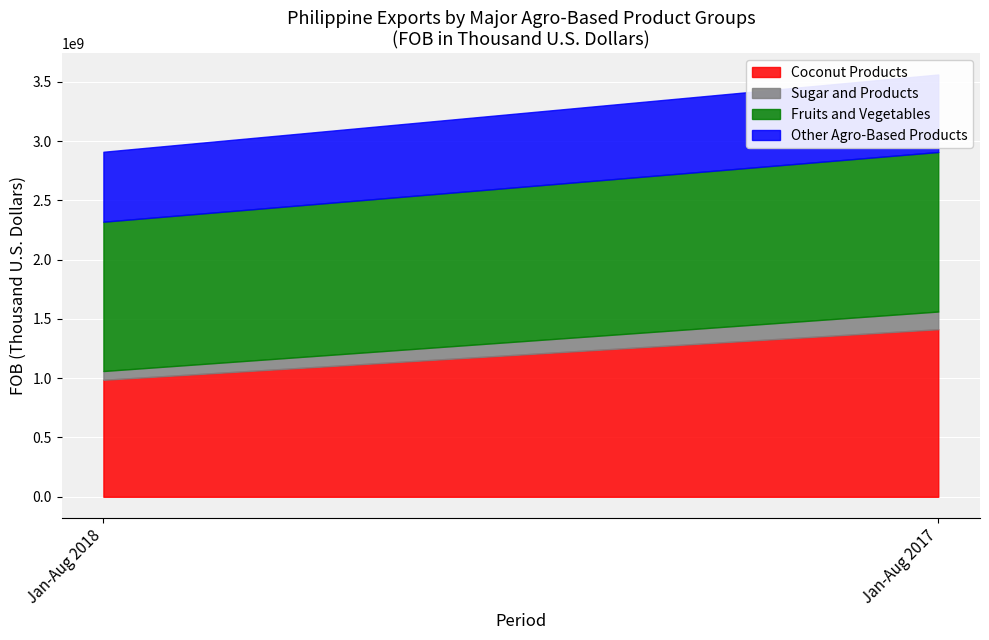

What is the lowest value of the Fruits and Vegetables series?

1259090418